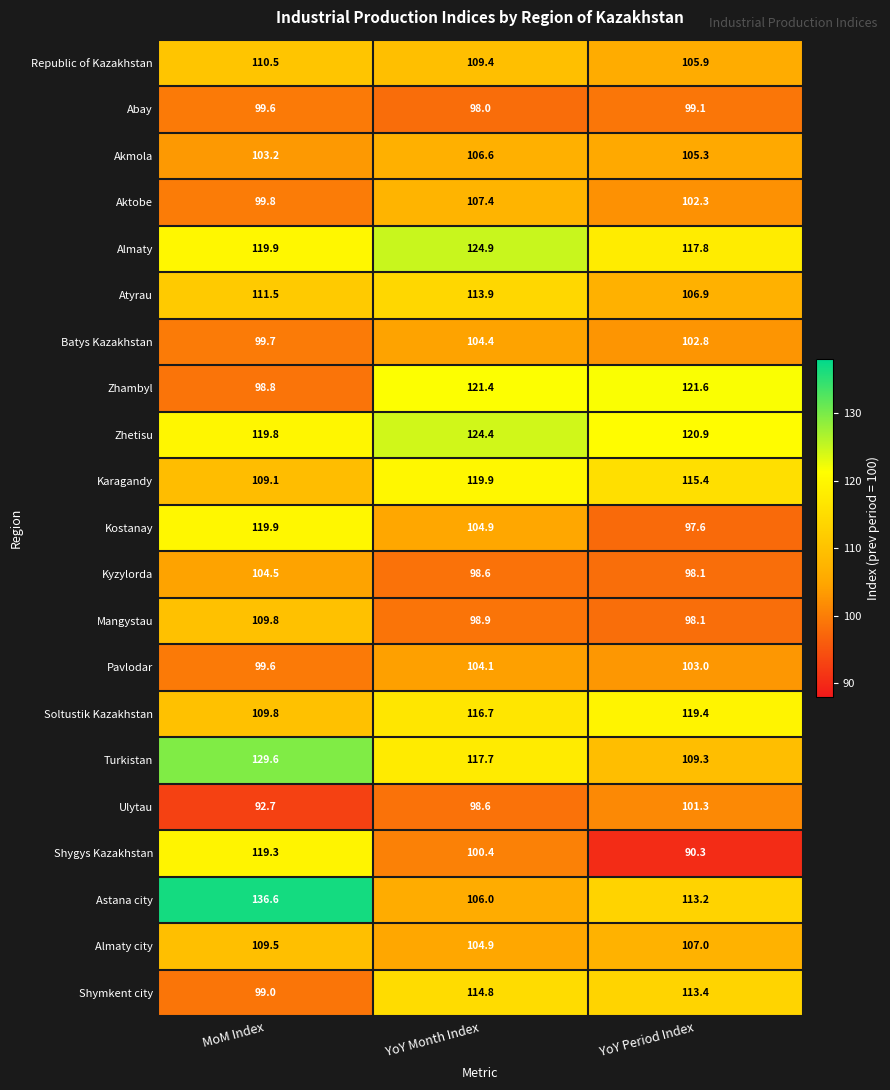

How many series are shown in this chart?

21